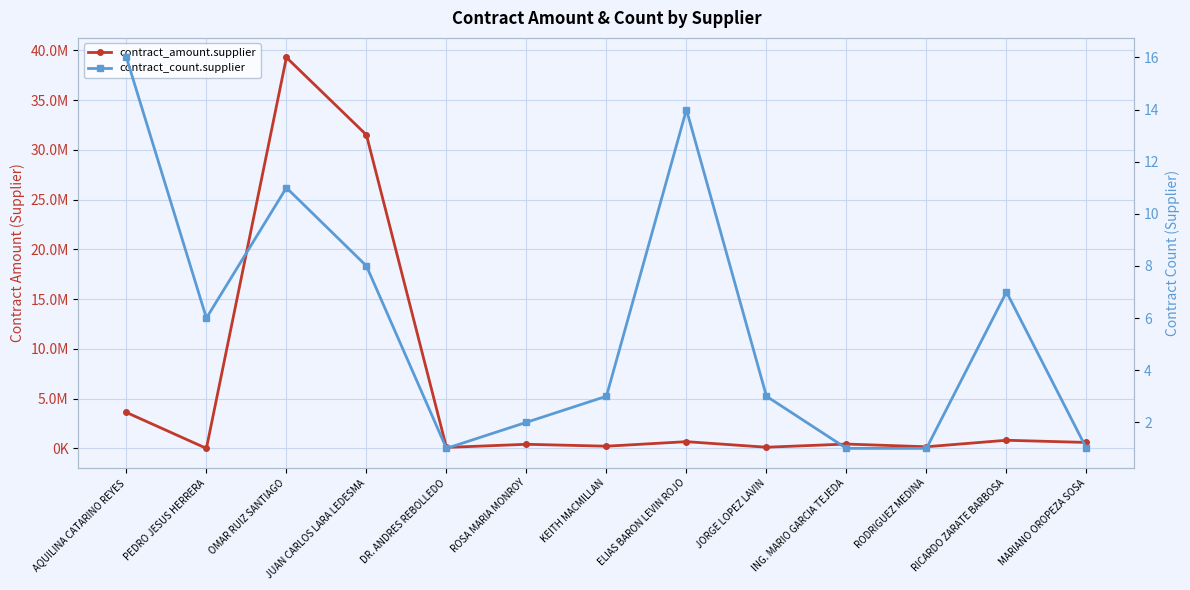

Which series has the largest total across all categories?

contract_amount.supplier